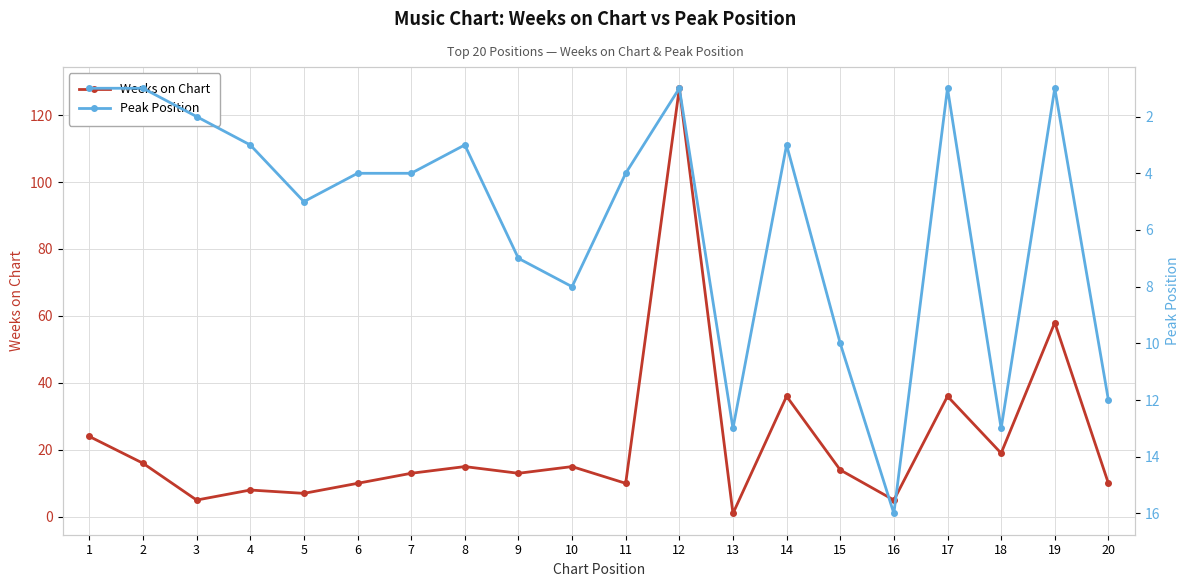

Which has a higher value, 6 or 13?

6